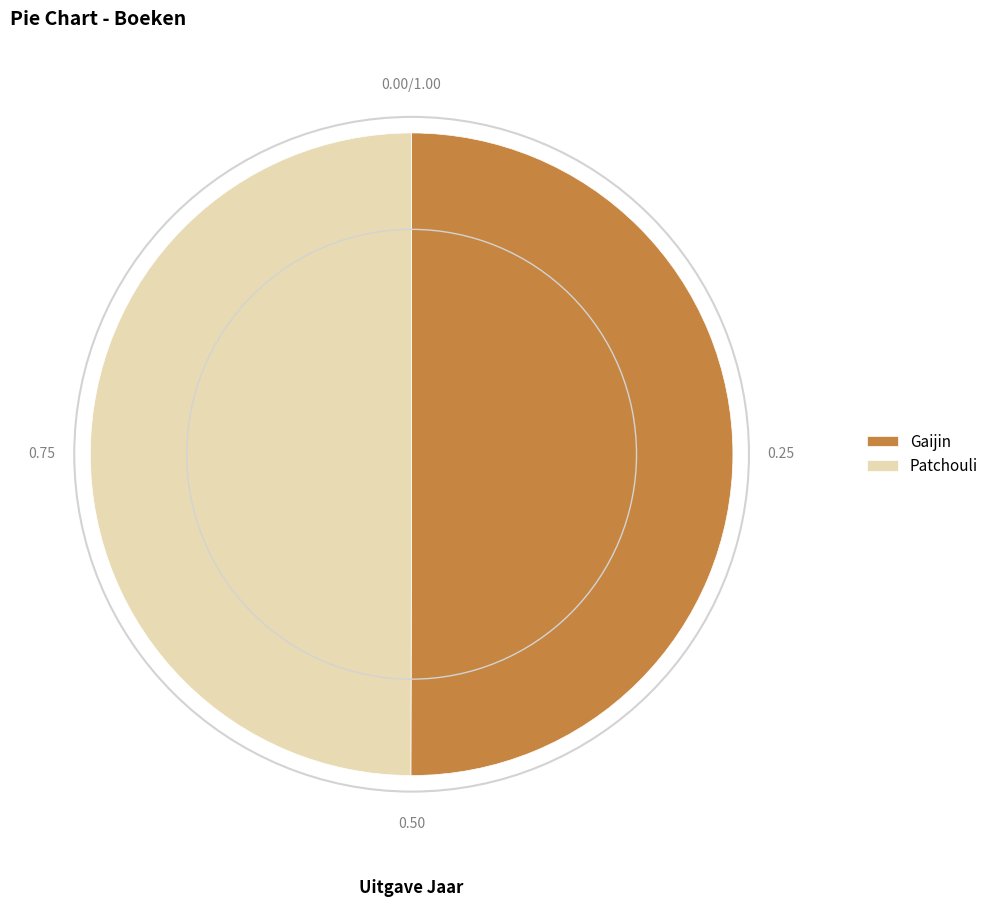

How many slices are in this pie chart?

2